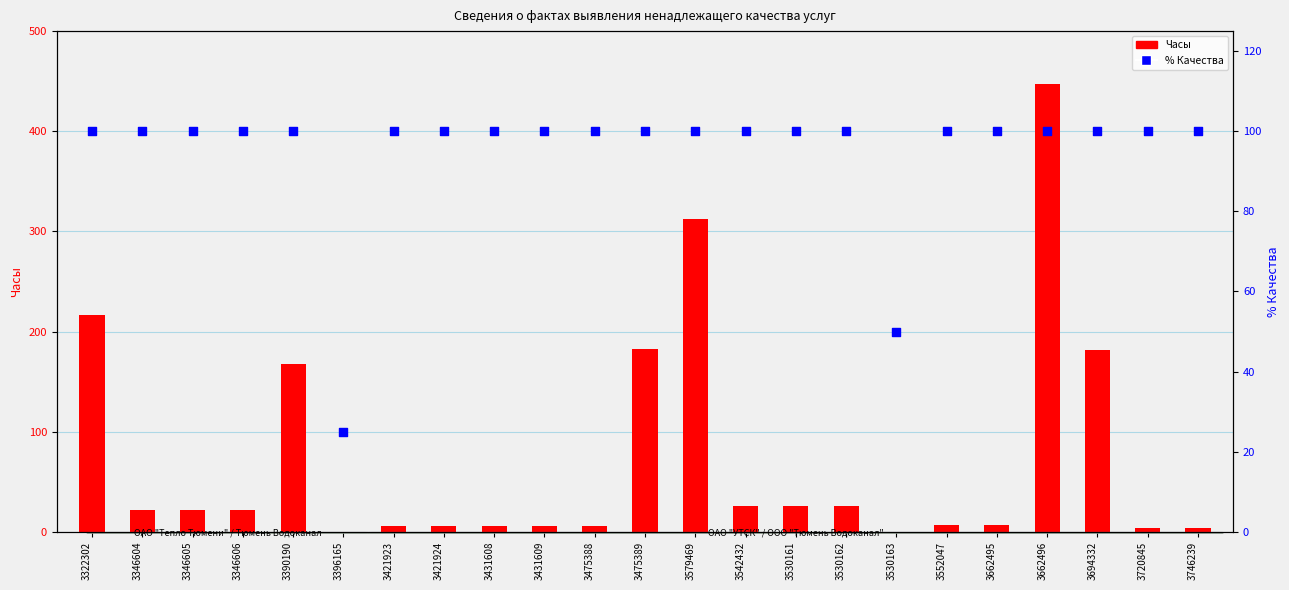

Which series has the largest total across all categories?

% Качества